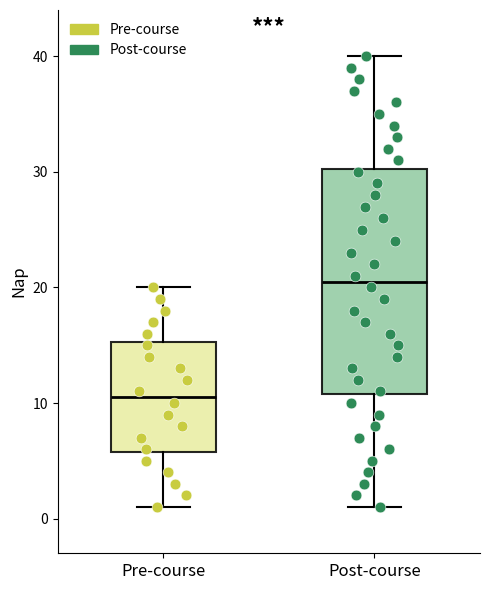

Which box's median line is the lowest?

Pre-course